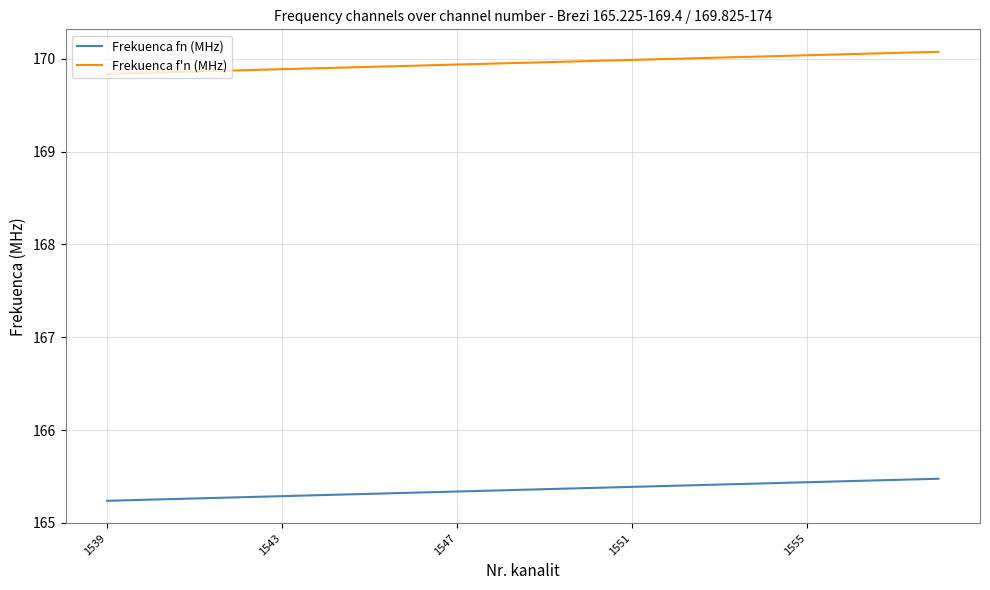

Rank the series by their maximum value, from highest to lowest.

Frekuenca f'n (MHz), Frekuenca fn (MHz)